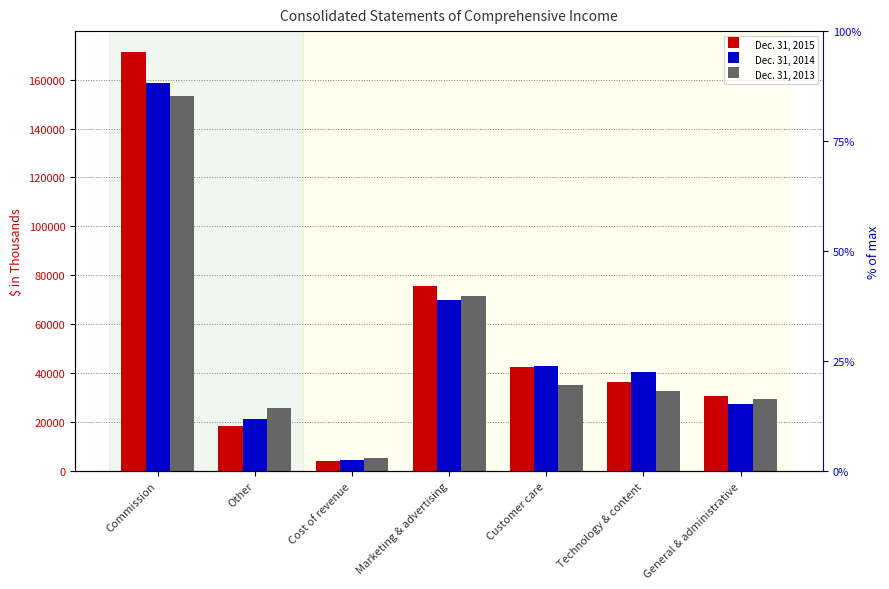

Rank the series by their average value, from highest to lowest.

Dec. 31, 2015, Dec. 31, 2014, Dec. 31, 2013